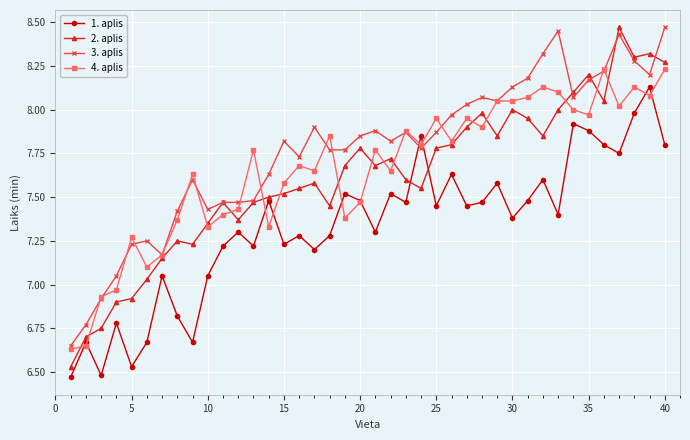

How many categories are shown in the chart?

40